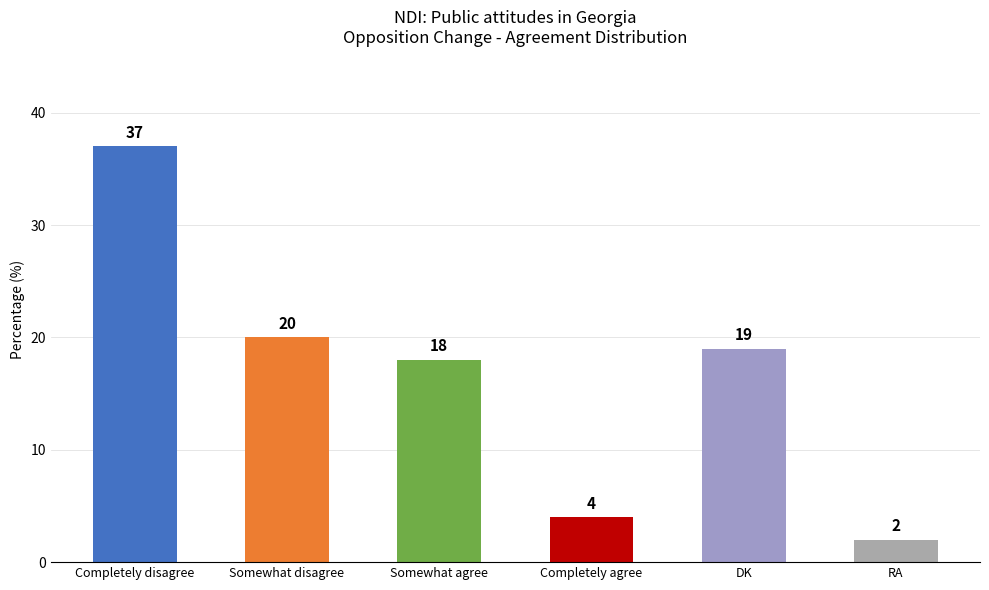

How many data points does each series have?

6